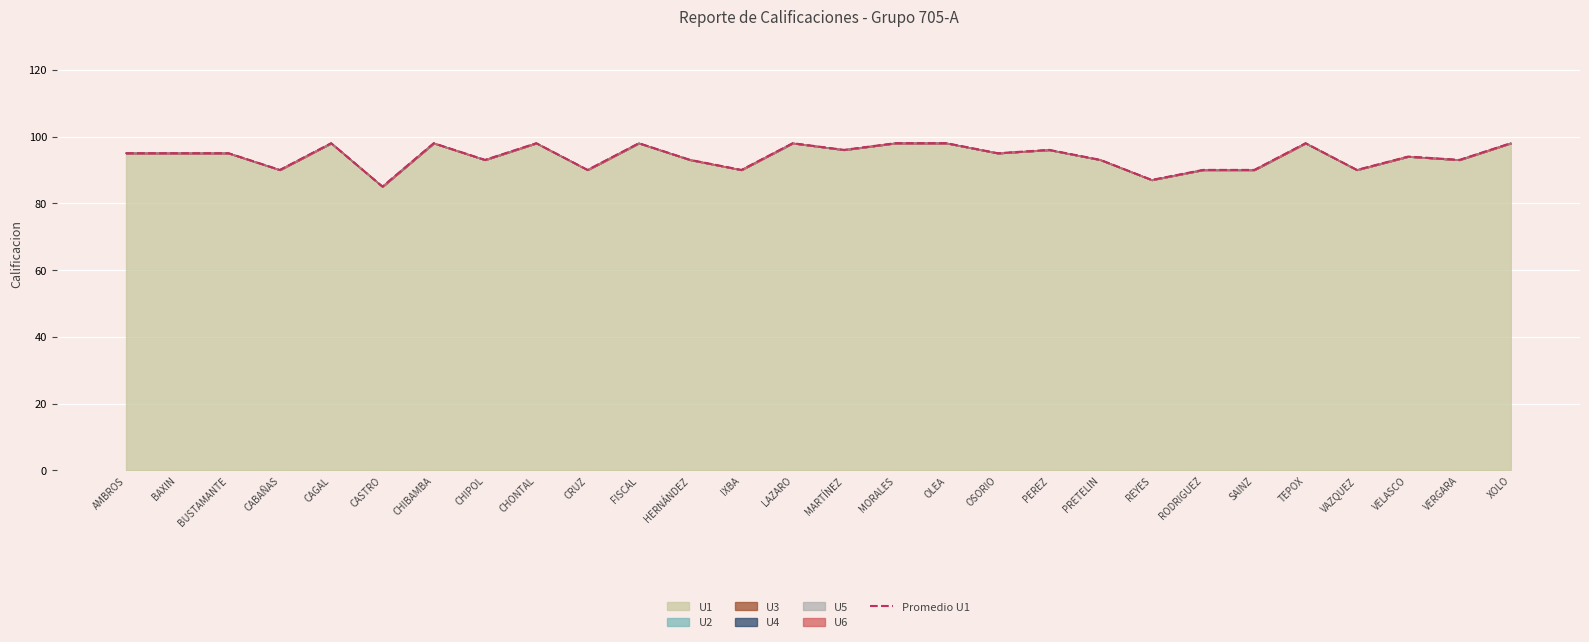

What is the label of the 4th point from the right?

VAZQUEZ